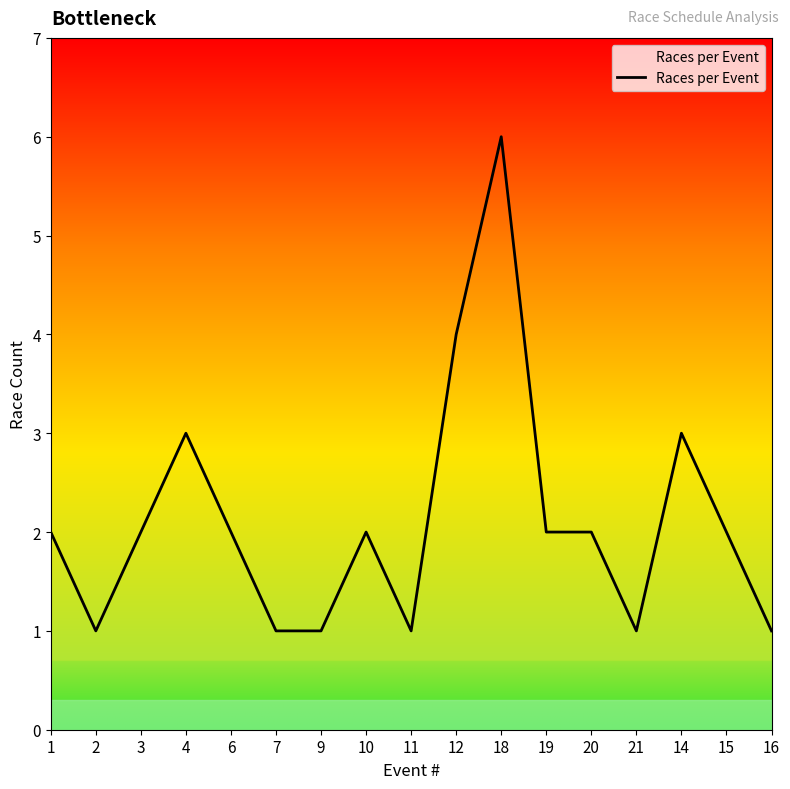

What is the change in value from 2 to 18?

+5